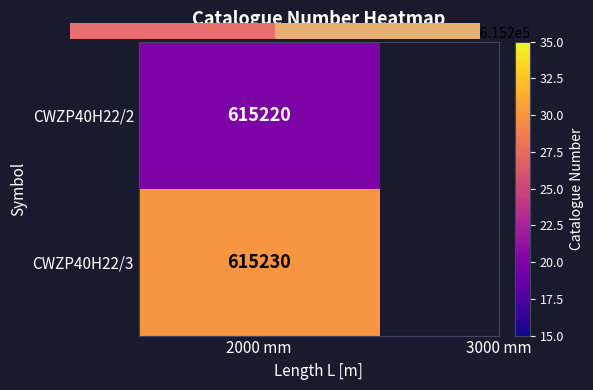

The value at 2000 mm is 1. True or false?

False